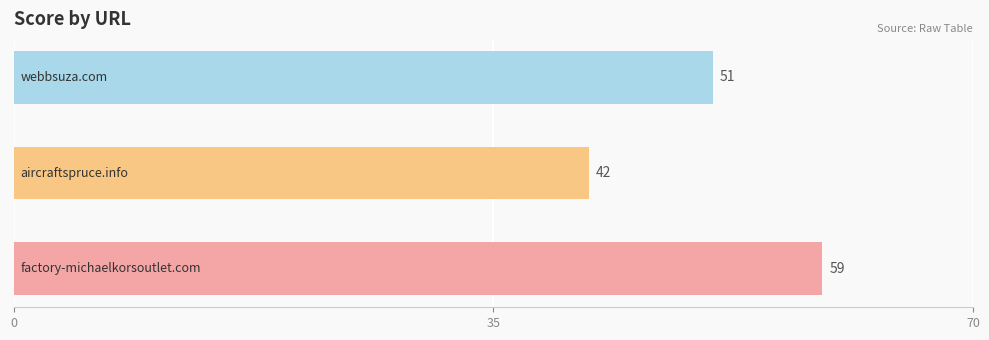

Count the values in the range 42 to 59.

3